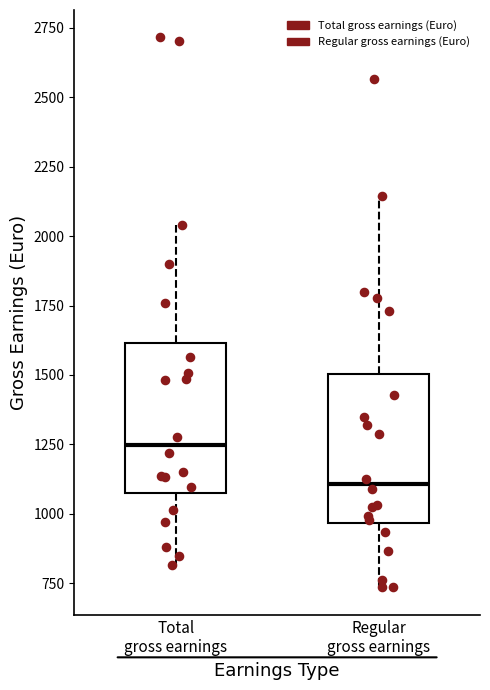

Reading left to right, transcribe this box plot: for each box, give where its median line is, the range the box spans, and where its two whiskers end, as read against the y-axis. The values are not printed on the chart, so give them approximately, as read against the axis.

Total gross earnings: median 1250, box 1100 to 1600, whiskers 800 to 2050
Regular gross earnings: median 1100, box 950 to 1500, whiskers 750 to 2150